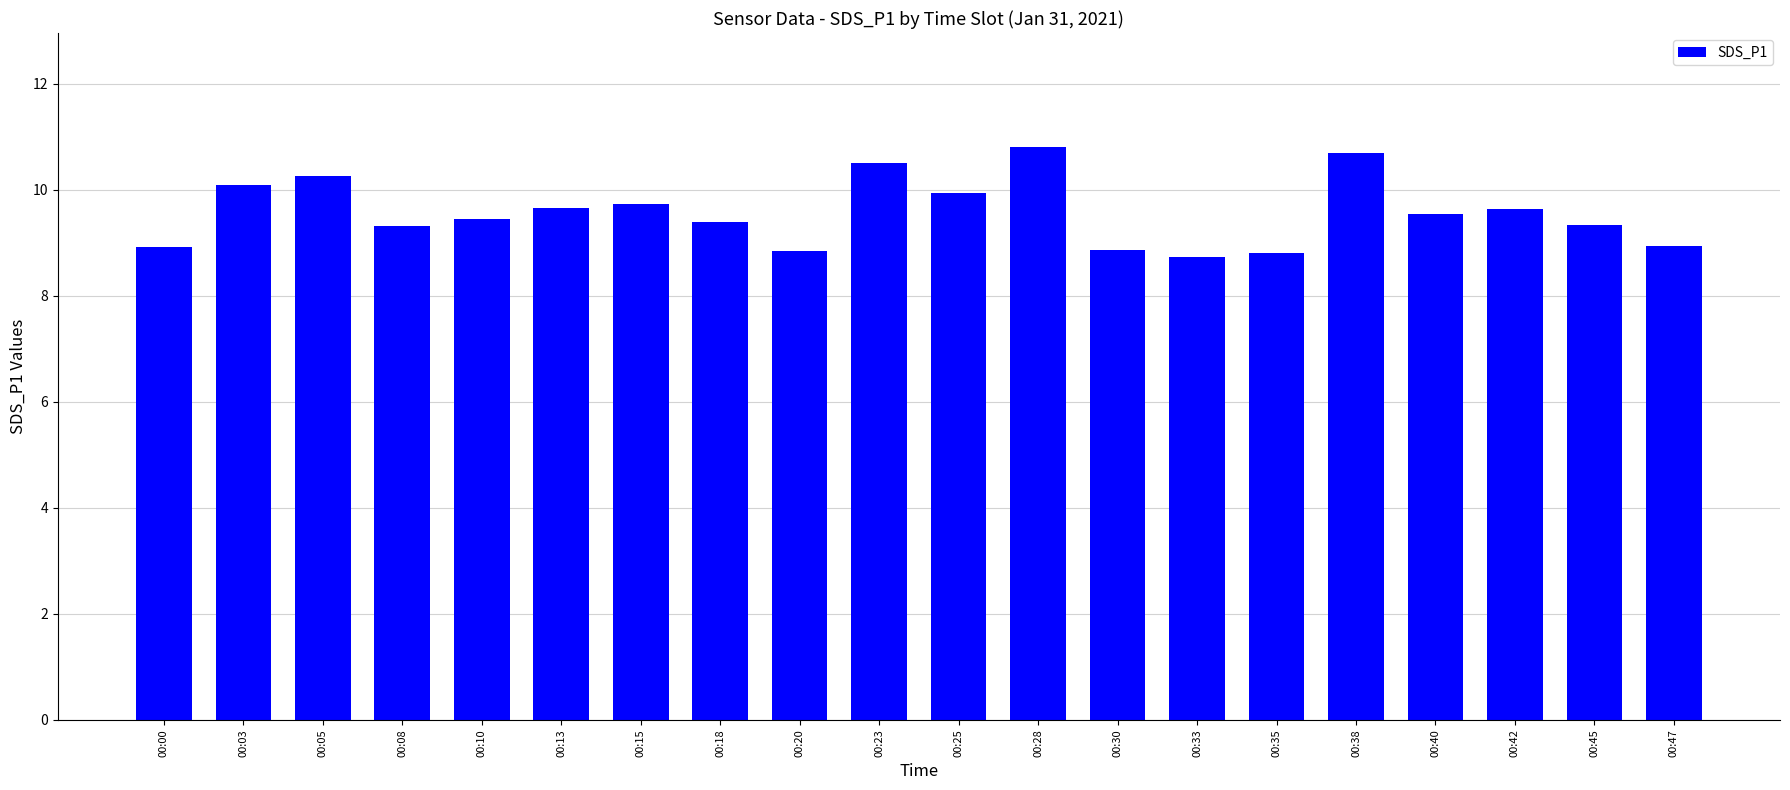

What is the maximum value shown in the chart?

10.8